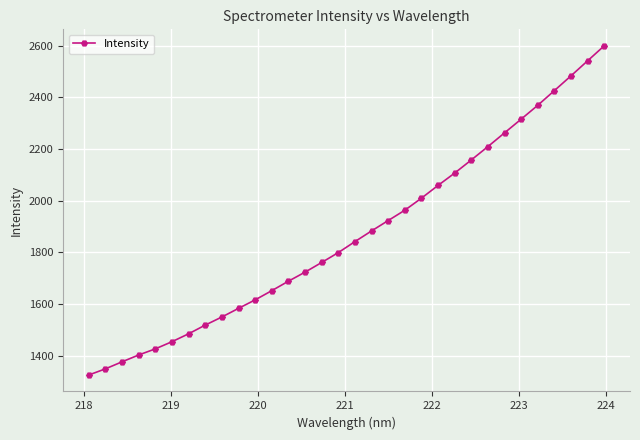

True or false: there are more than 2 points higher than both neighbors.

False